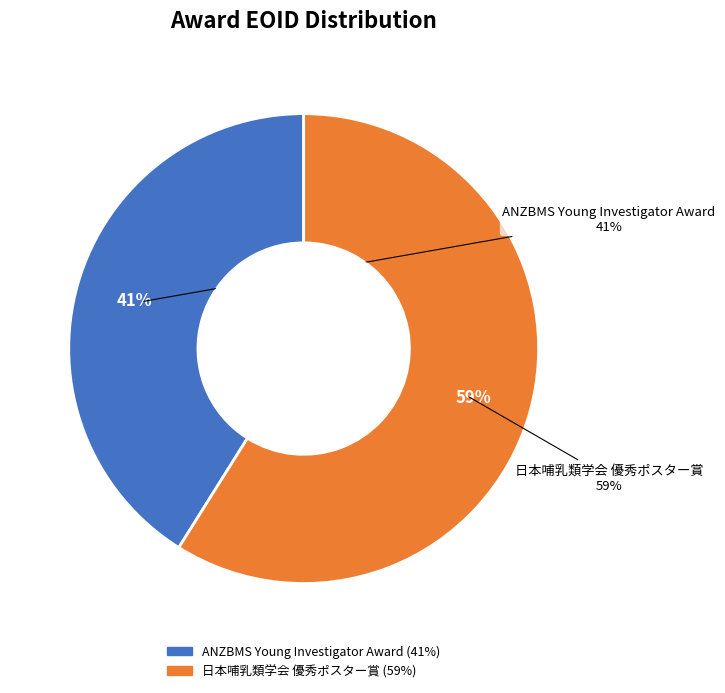

Count the number of slices in the pie.

2